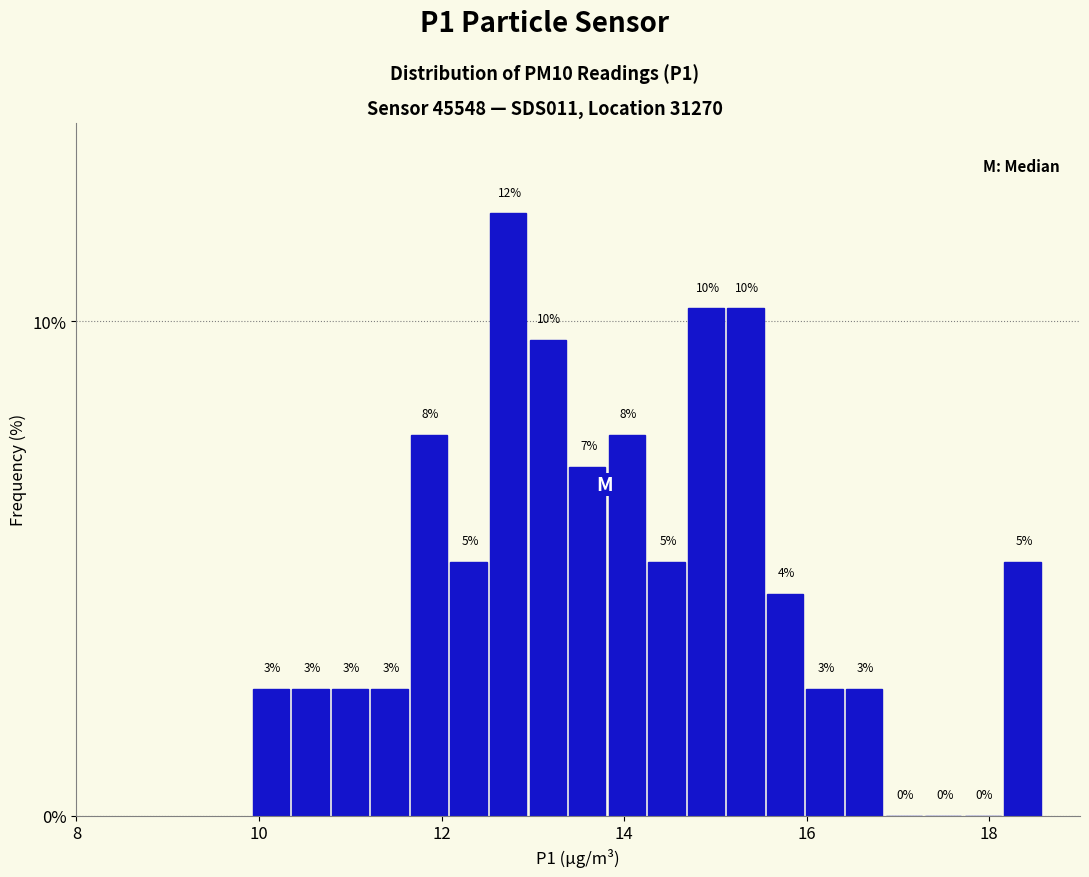

Around what value on the x-axis is the tallest bar? Give the approximate position of its centre, as read against the axis.

12.8